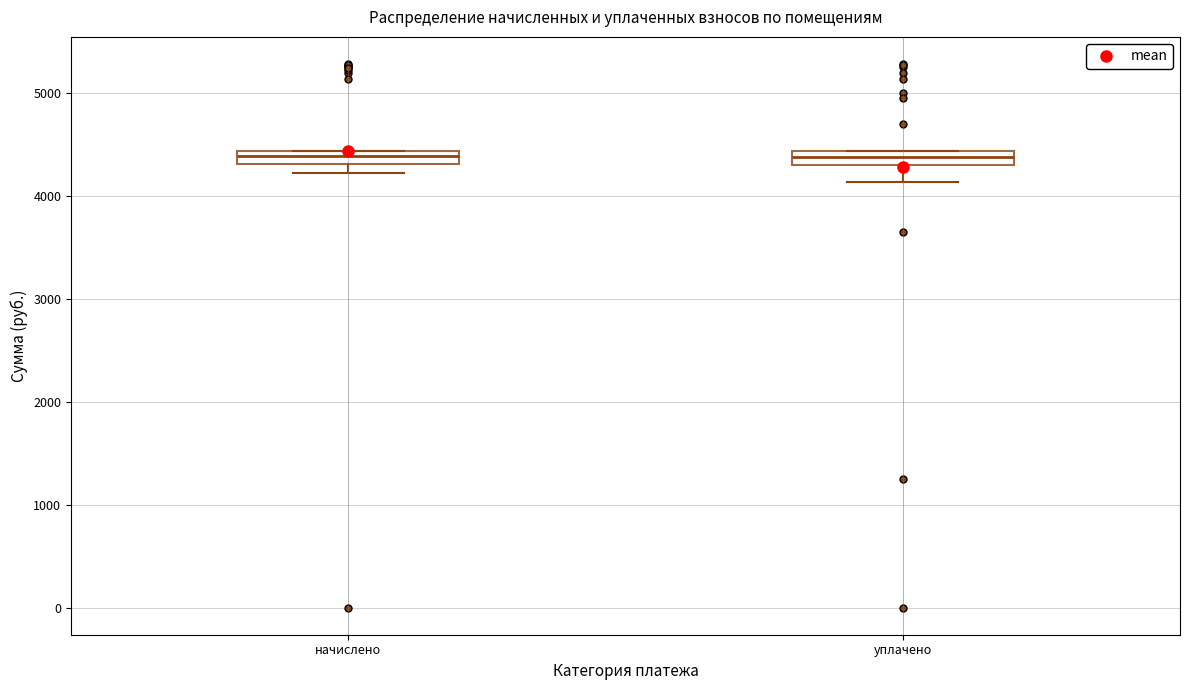

Where is the lower edge of the box for уплачено on the y-axis? The values are not printed on the chart, so give them approximately, as read against the axis.

4300